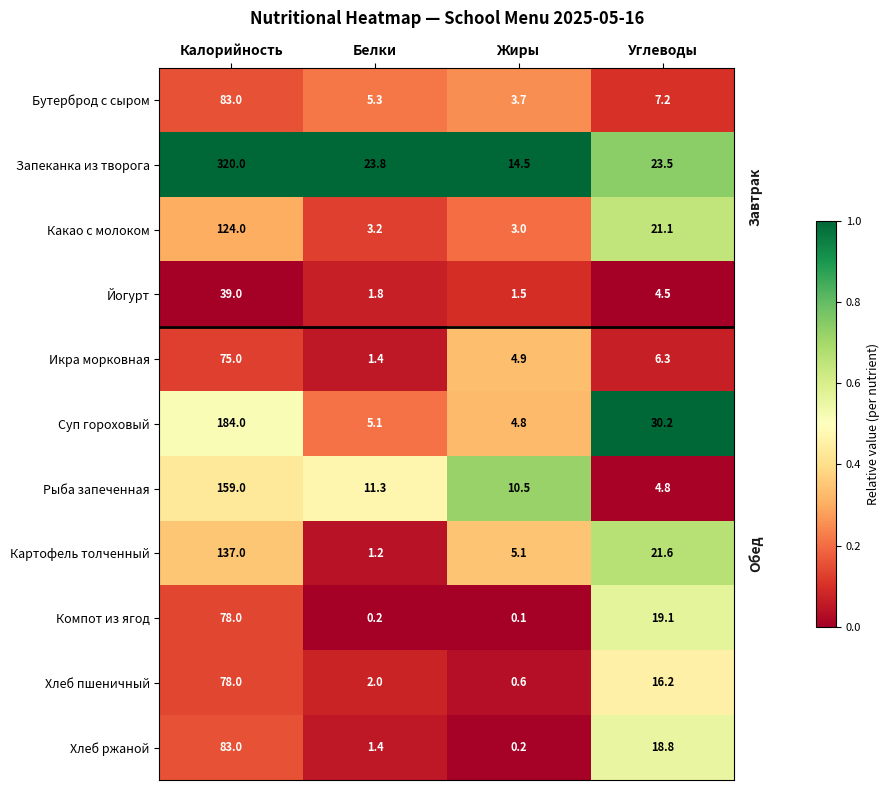

Rank the series at Жиры from lowest to highest value.

Компот из ягод, Хлеб ржаной, Хлеб пшеничный, Йогурт, Какао с молоком, Бутерброд с сыром, Суп гороховый, Икра морковная, Картофель толченный, Рыба запеченная, Запеканка из творога